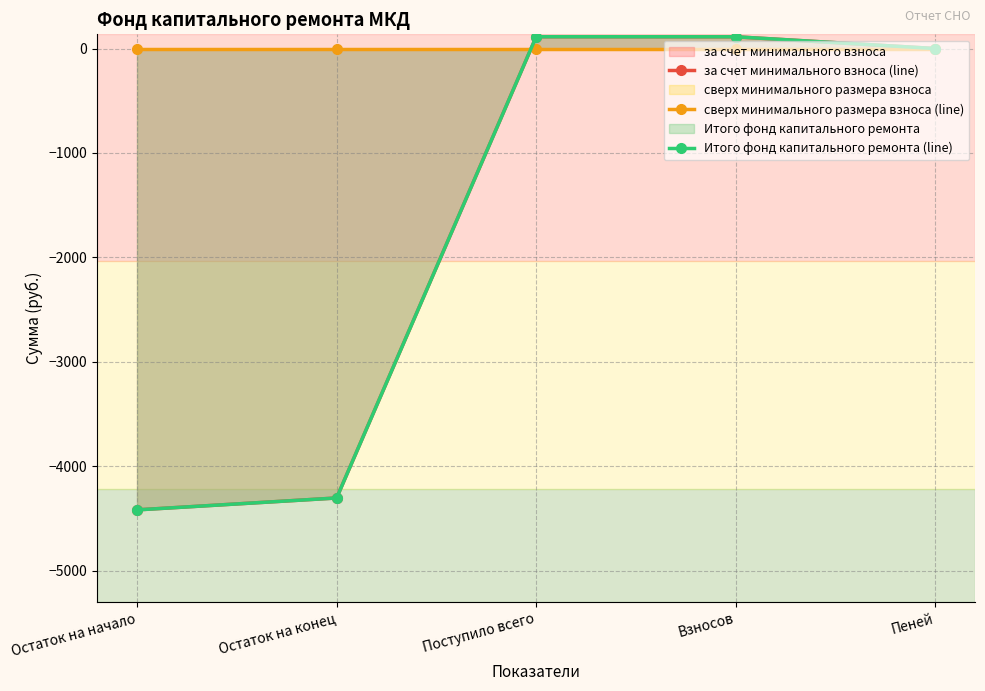

What is the greatest value displayed?

114.0